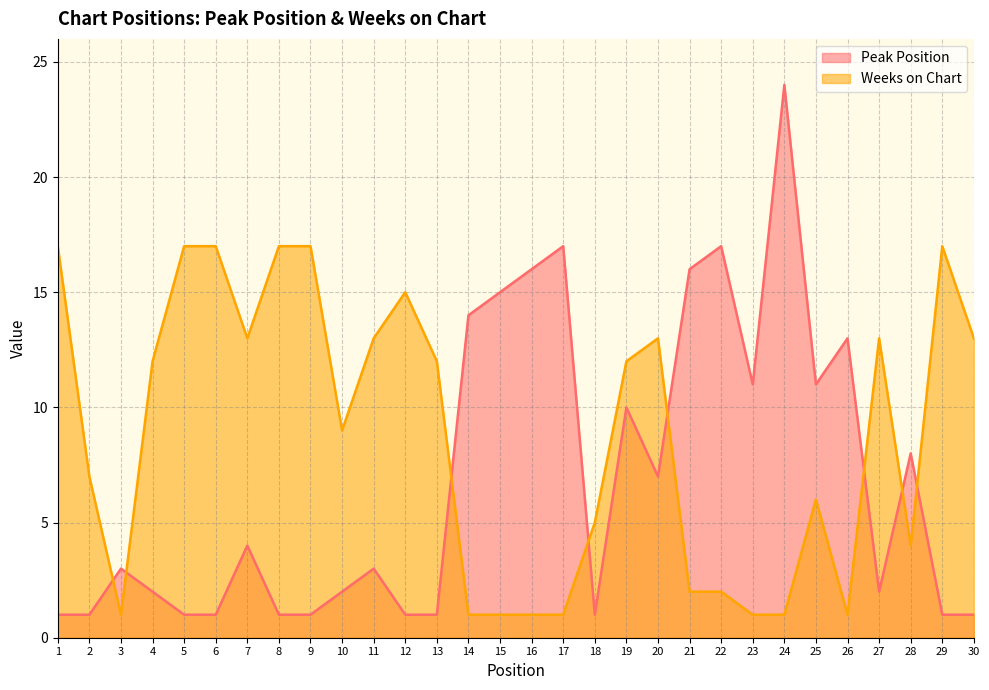

What is the difference between the Peak Position values at 11 and 18?

2